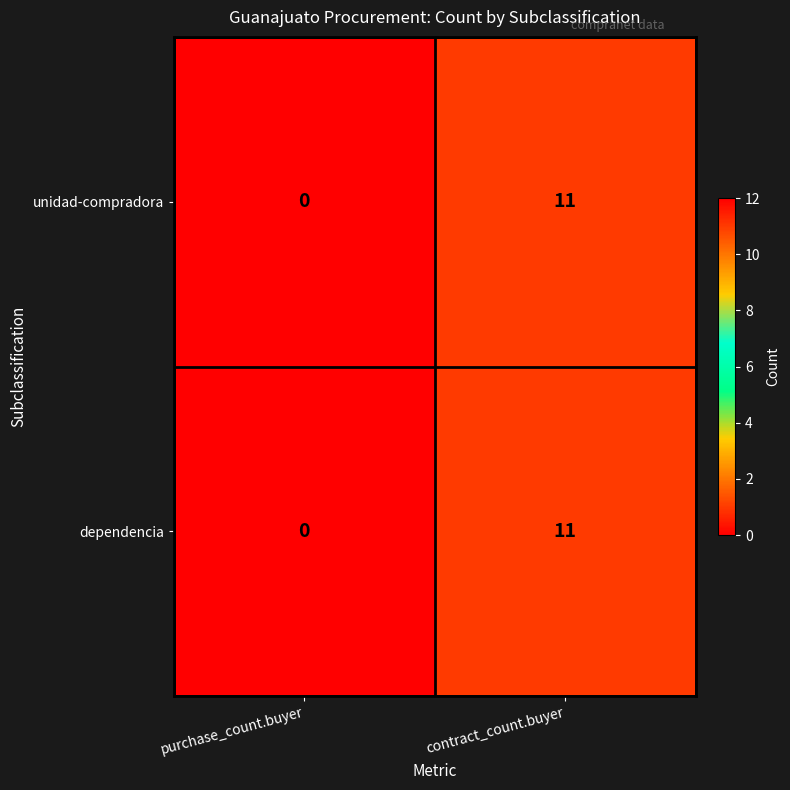

What is the total value across all series at contract_count.buyer?

22